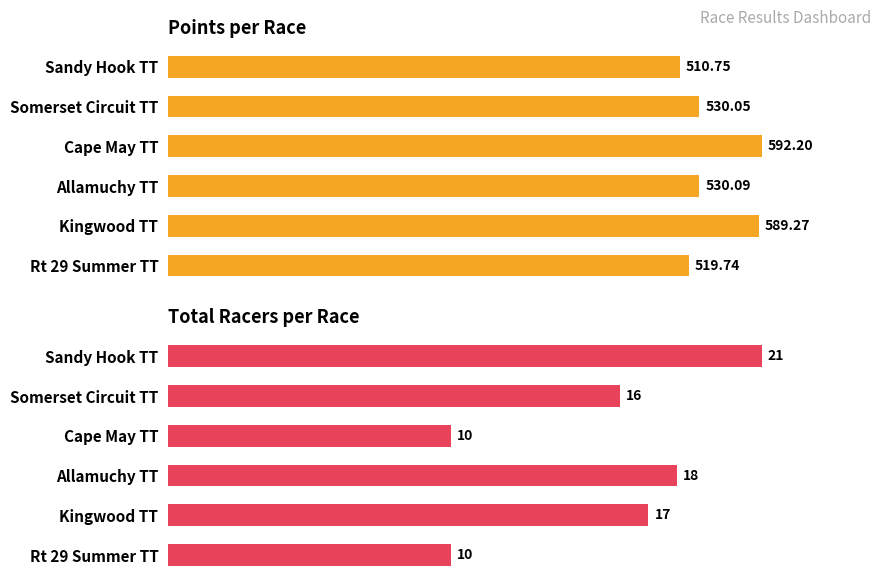

What is the value of the Total Racers bar at the 1st from the left?

21.0